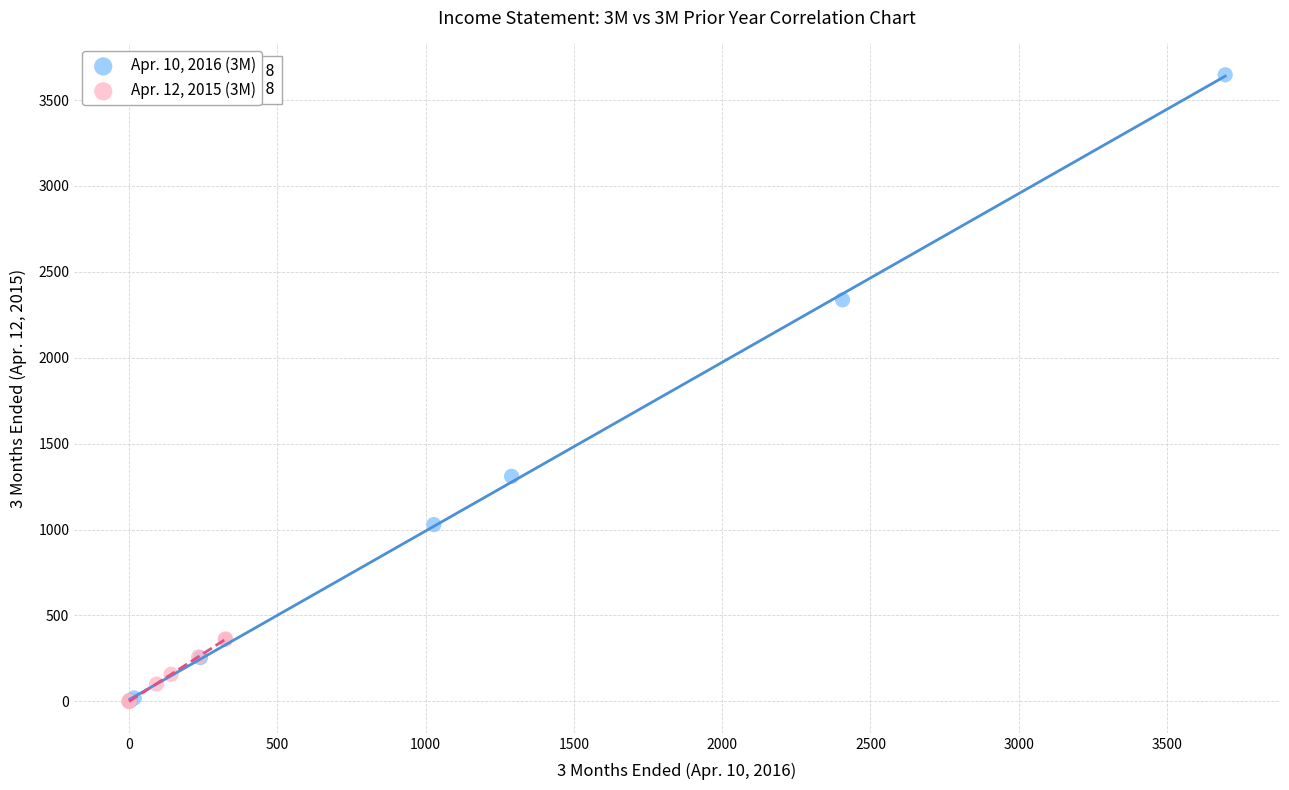

What are all the series names shown in the legend?

Apr. 10, 2016 (3M), Apr. 12, 2015 (3M)